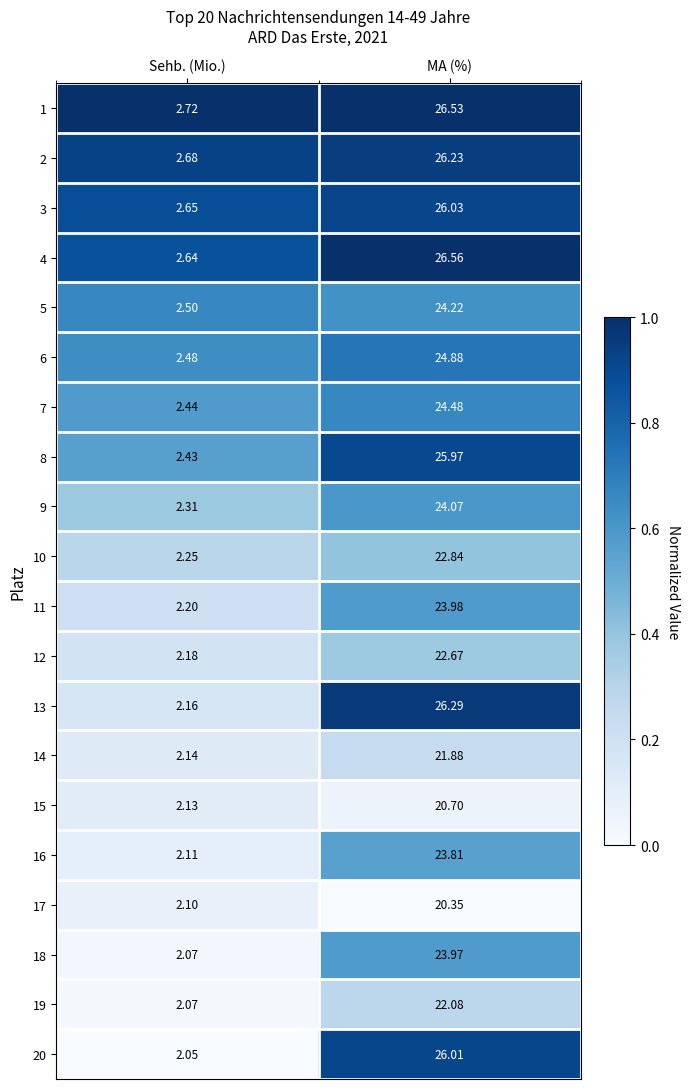

List the labels in order of 5 value, smallest first.

Sehb. (Mio.), MA (%)